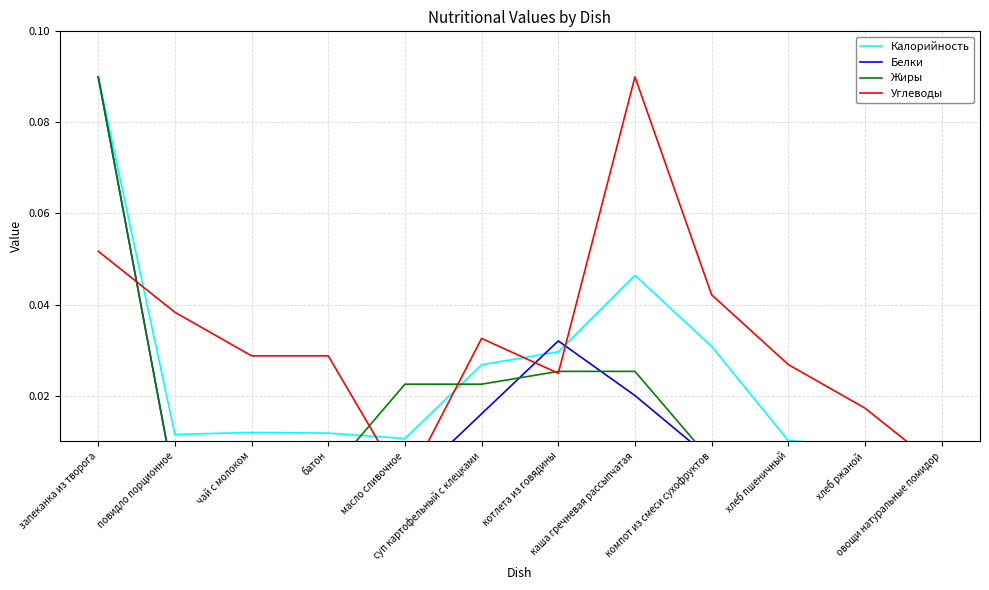

Rank the categories by Калорийность value from highest to lowest.

запеканка из творога, каша гречневая рассыпчатая, компот из смеси сухофруктов, котлета из говядины, суп картофельный с клецками, чай с молоком, батон, повидло порционное, масло сливочное, хлеб пшеничный, хлеб ржаной, овощи натуральные помидор